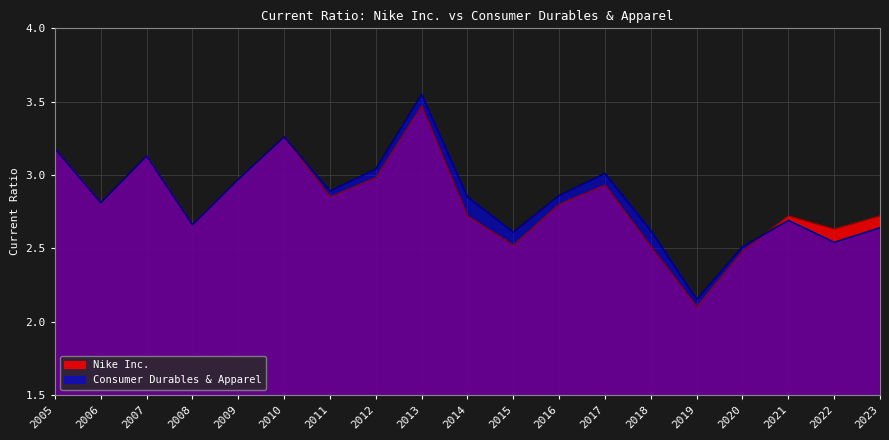

Rank the series at 2007 from highest to lowest value.

Nike Inc., Consumer Durables & Apparel